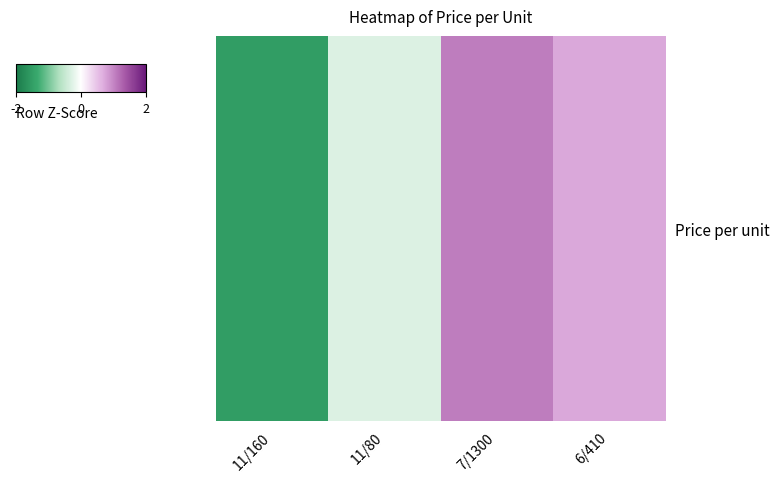

True or false: the data shows -0.5 at 11/80.

False